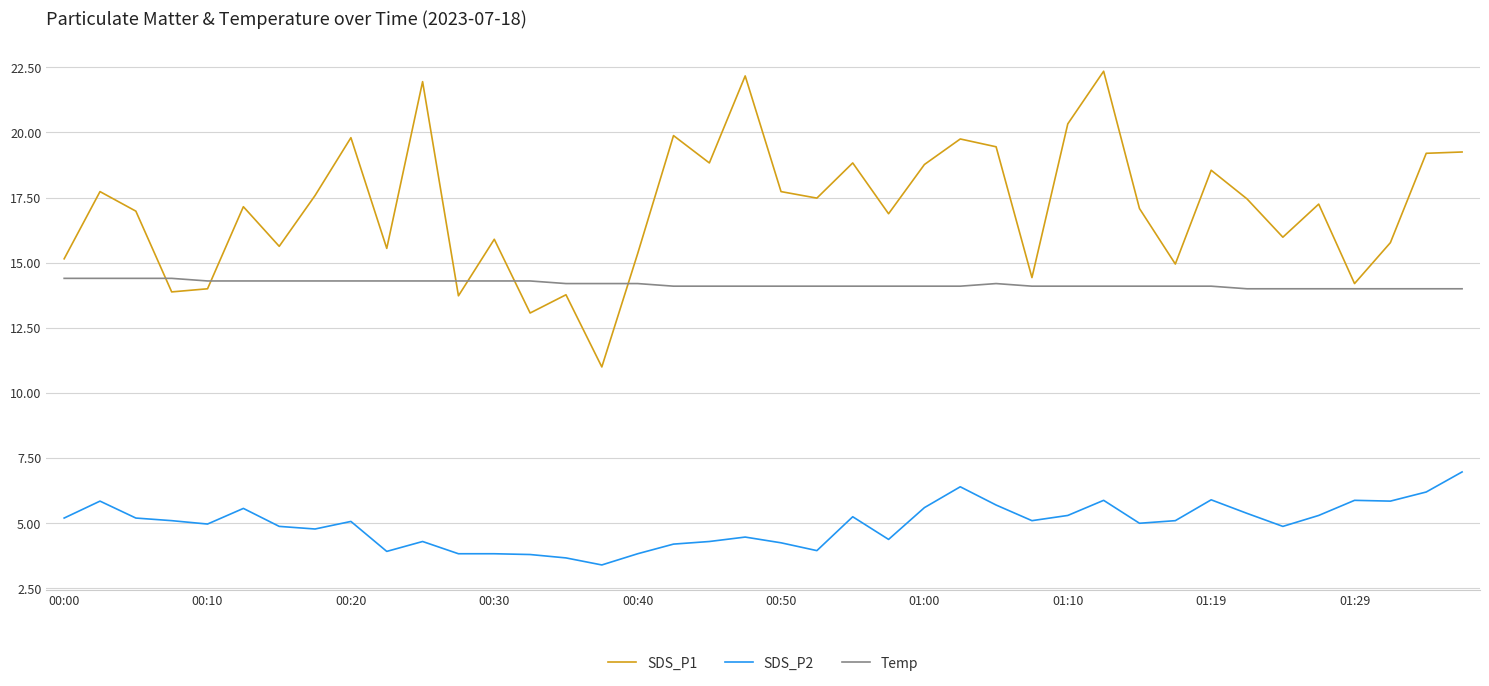

Which series has the largest total across all categories?

SDS_P1